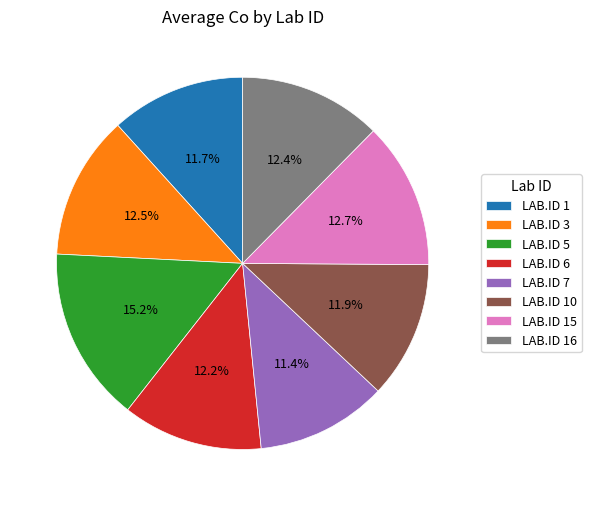

What is the total percentage of LAB.ID 10 and LAB.ID 16?

24.3%